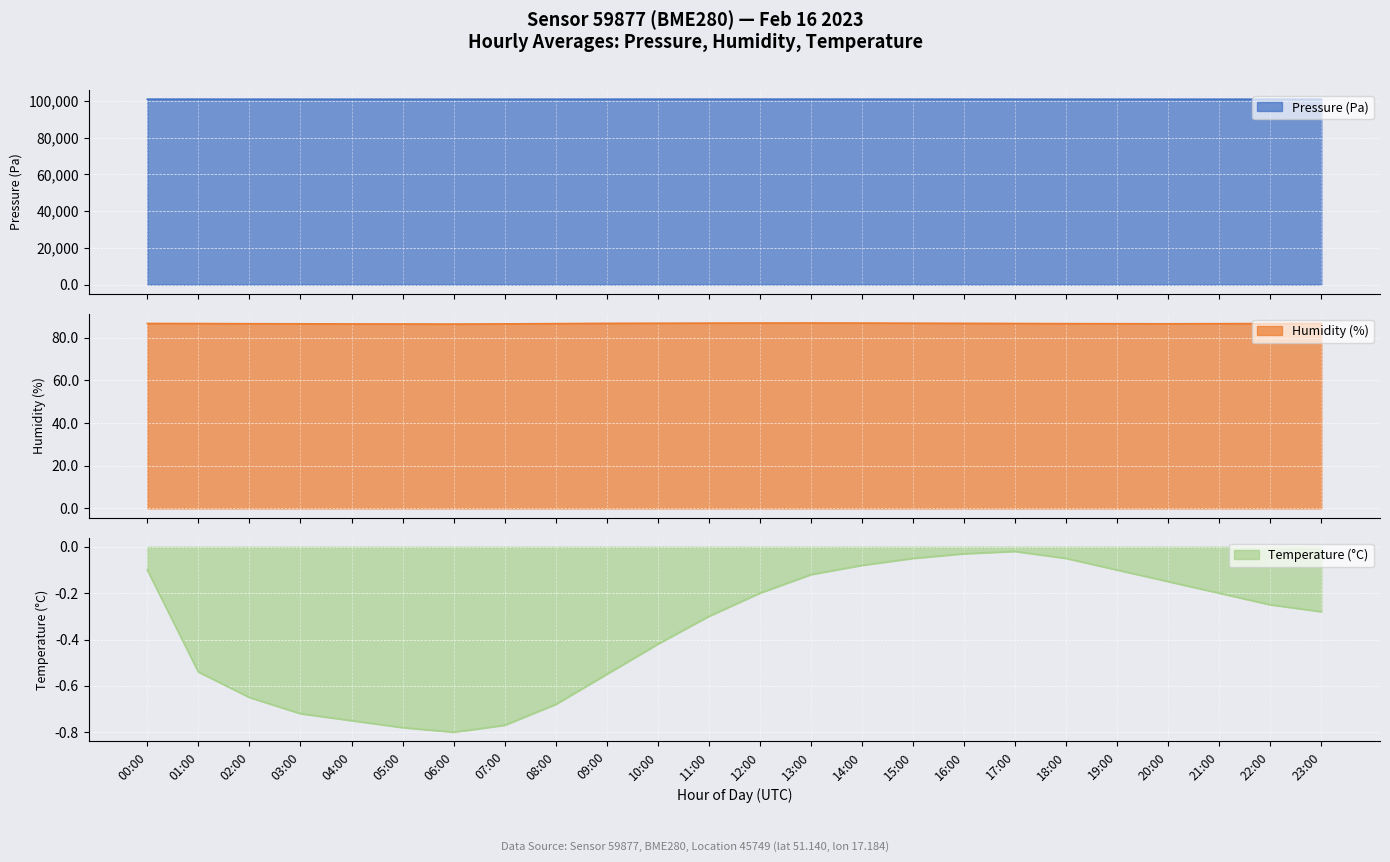

Where is the first local minimum for Humidity (%)?

06:00